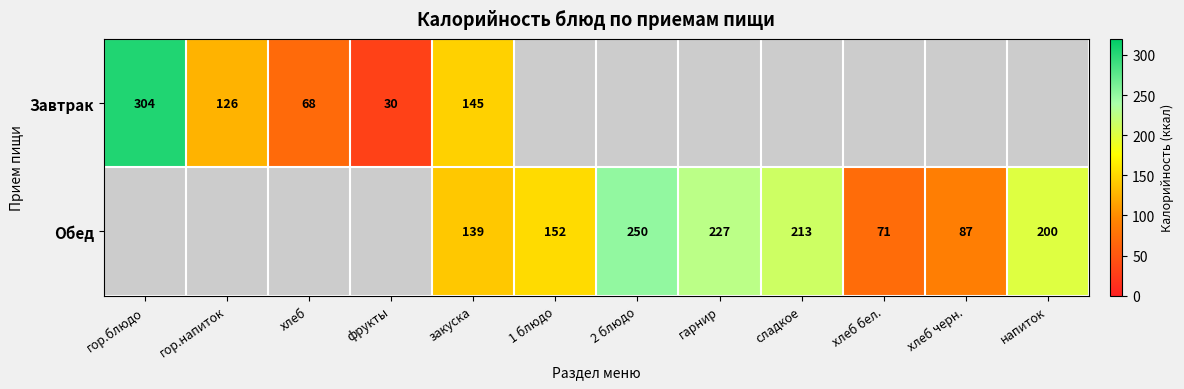

What is the difference between the highest and lowest values at закуска?

6